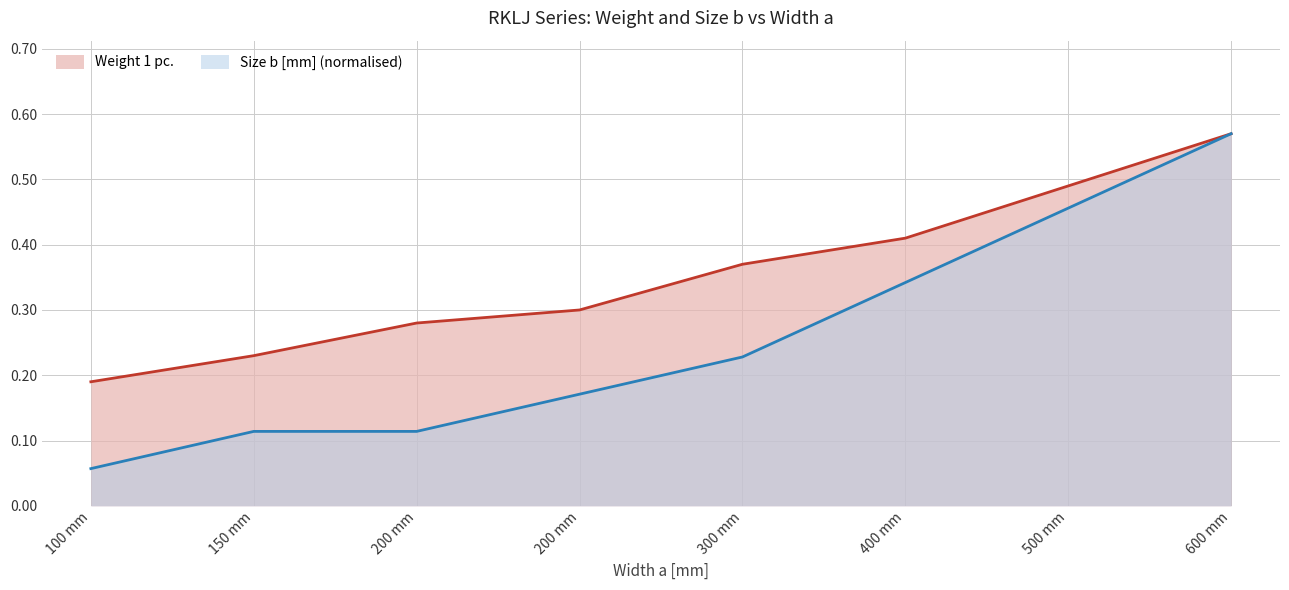

True or false: Size b [mm] and Weight 1 pc. intersect in this chart.

False